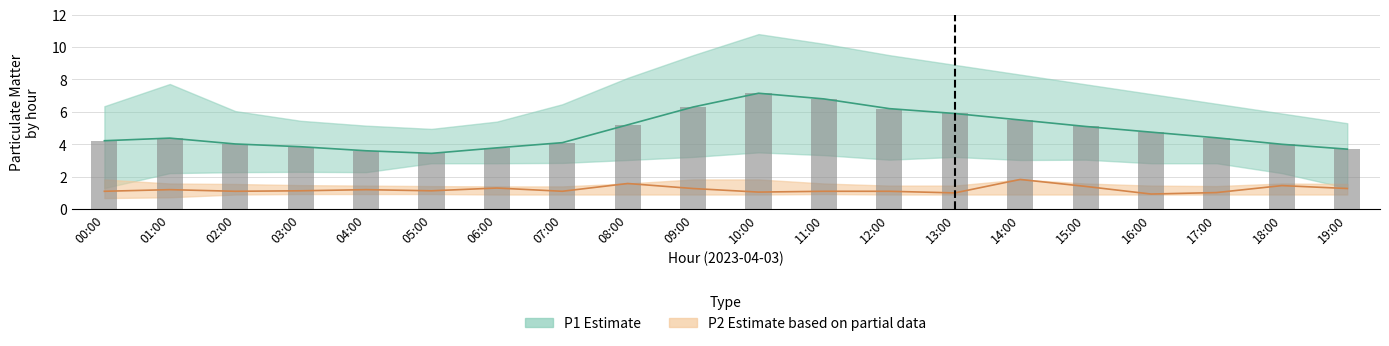

What is the value of the P2 bar at the 15th from the left?

1.8